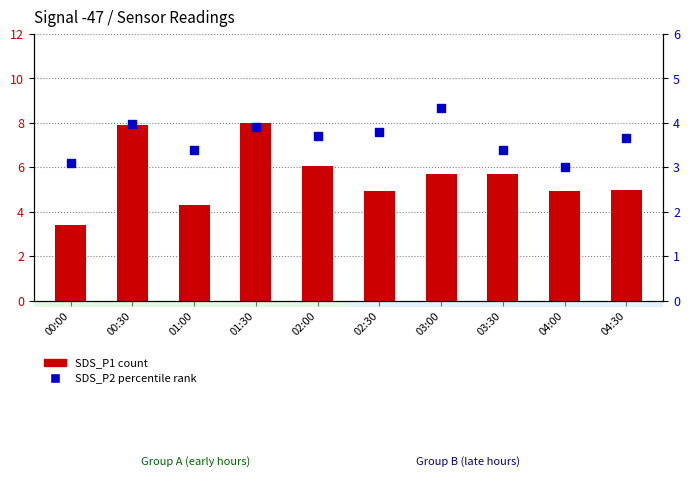

What is the total value across all series at 00:00?

6.5